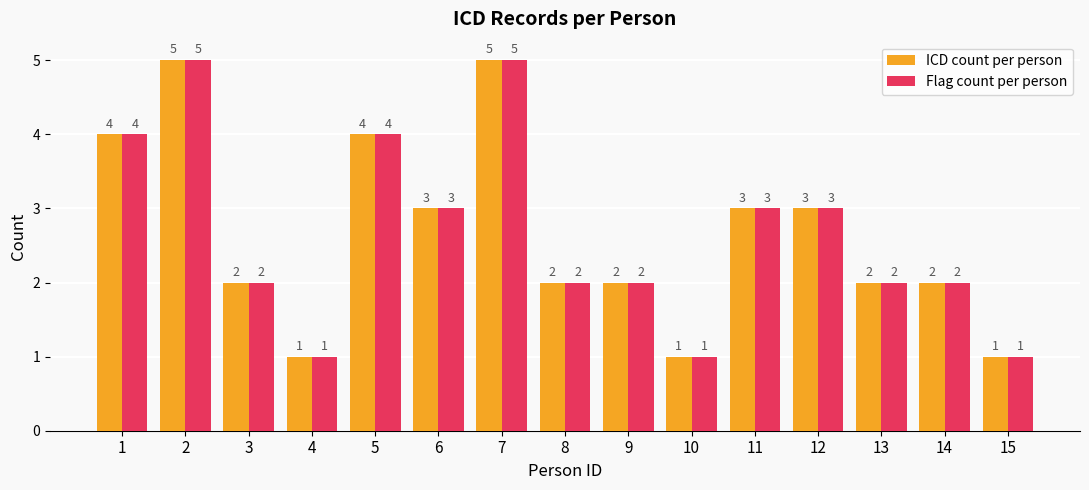

What is the total value across all series at 5?

8